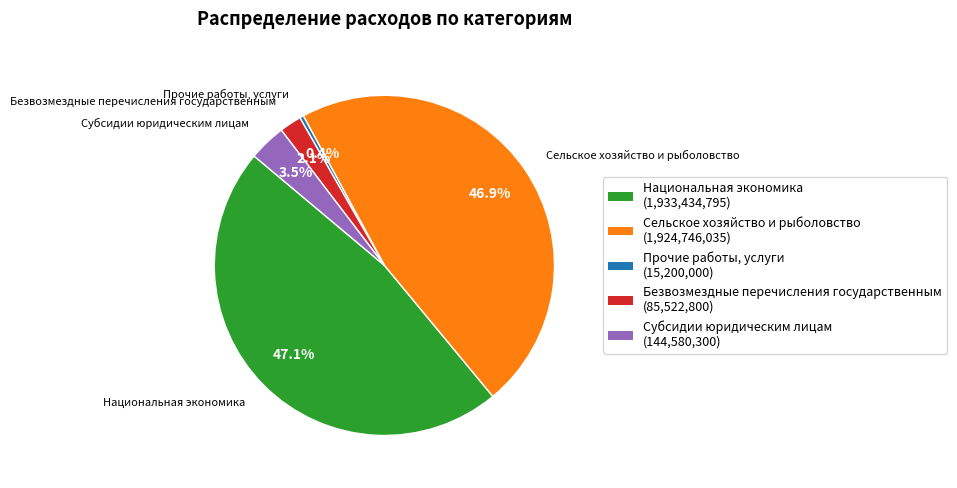

Rank the categories by value from lowest to highest.

Прочие работы, услуги, Безвозмездные перечисления государственным, Субсидии юридическим лицам, Сельское хозяйство и рыболовство, Национальная экономика